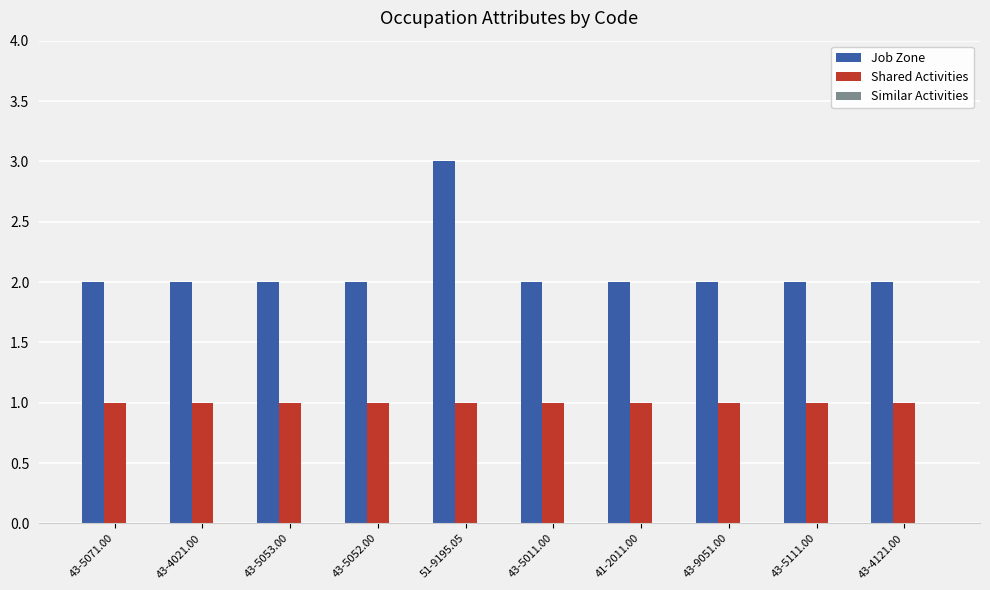

Which series has the largest range (max minus min)?

Job Zone